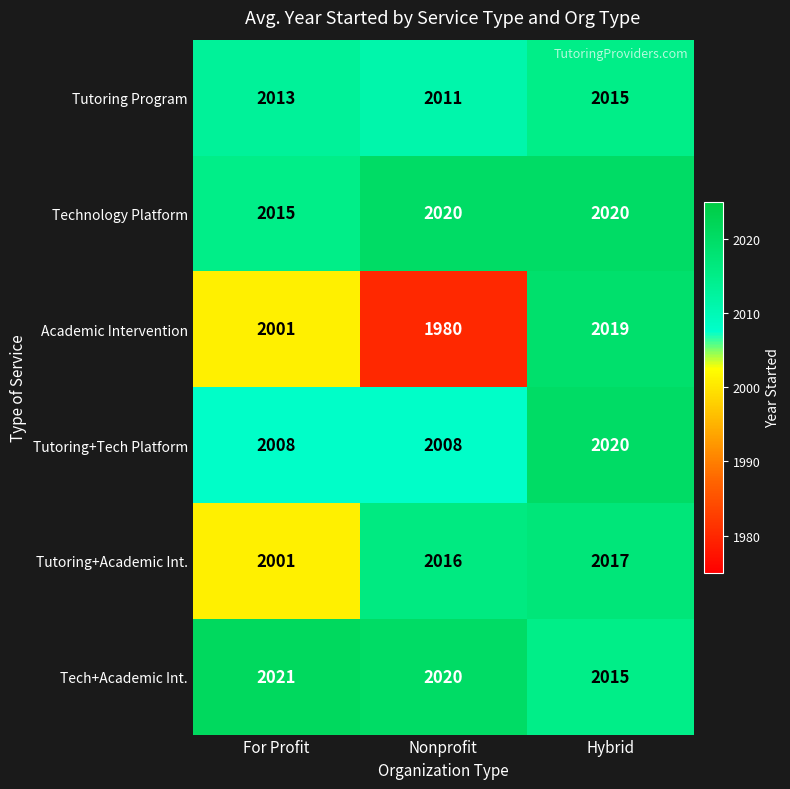

Count the number of categories in the chart.

3